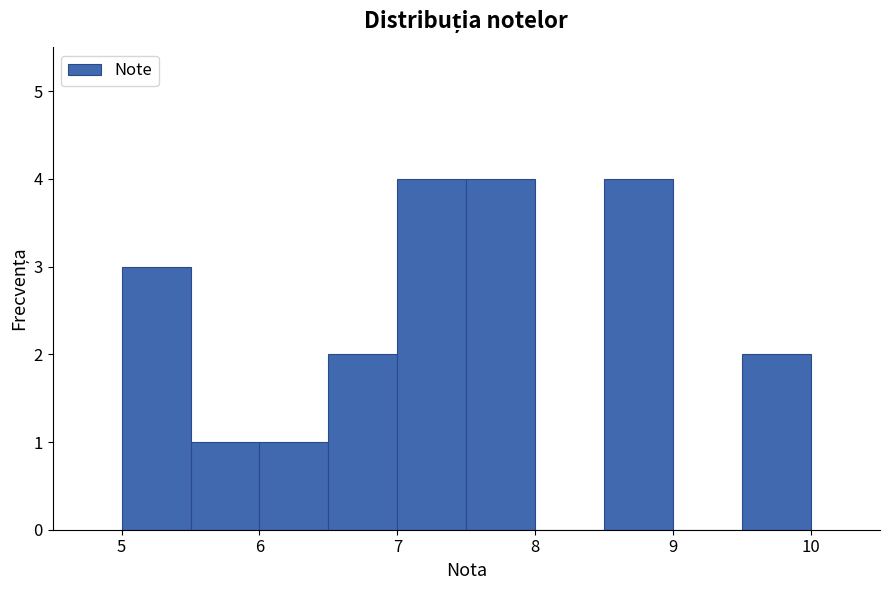

Reading left to right, list every bar in this chart as the range it spans on the x-axis followed by its height. The values are not printed on the chart, so give them approximately, as read against the axis.

5.0 to 5.5: 3
5.5 to 6.0: 1
6.0 to 6.5: 1
6.5 to 7.0: 2
7.0 to 7.5: 4
7.5 to 8.0: 4
8.0 to 8.5: 0
8.5 to 9.0: 4
9.0 to 9.5: 0
9.5 to 10.0: 2